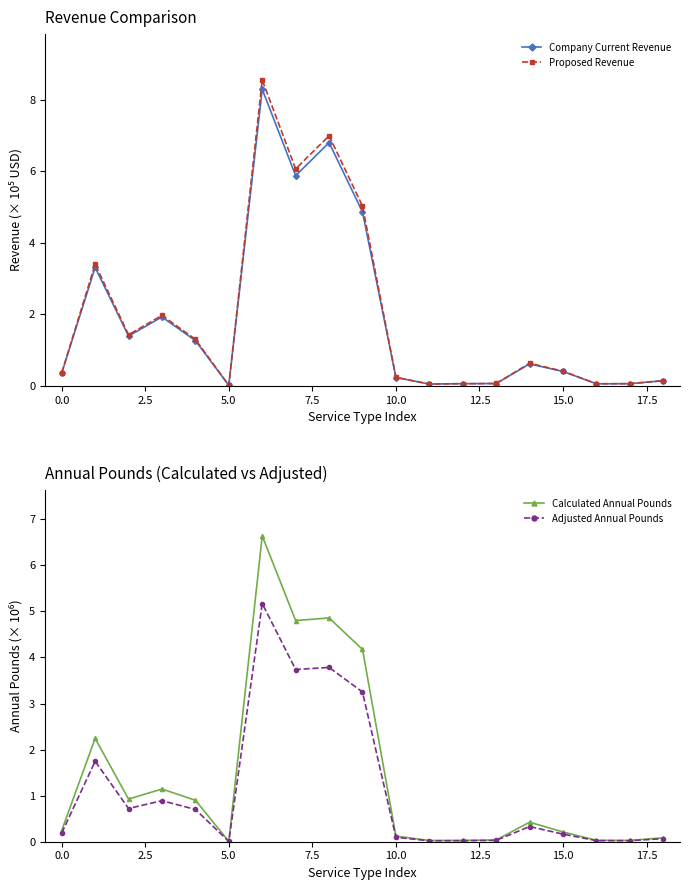

What is the maximum value for Proposed Revenue?

8.5